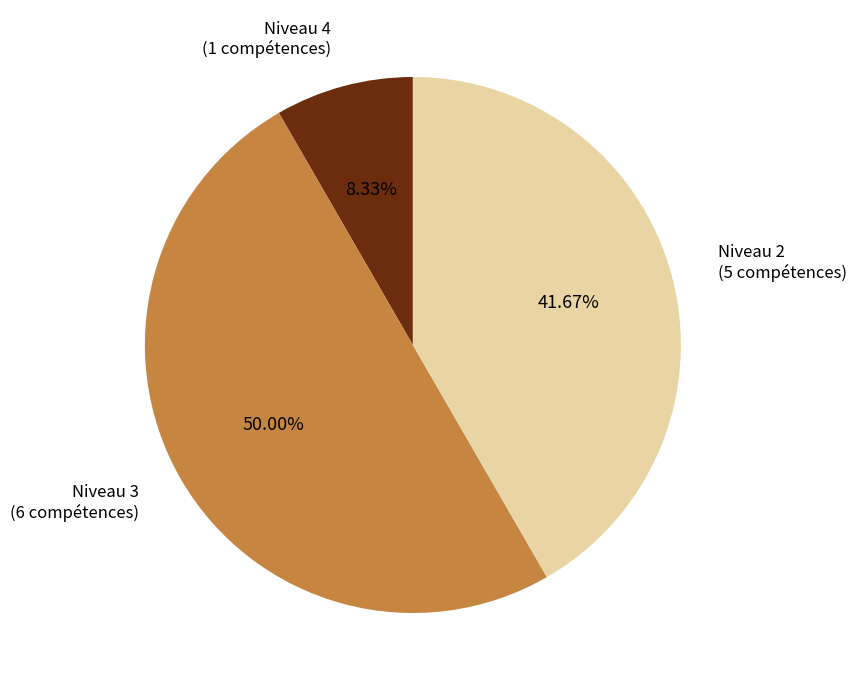

To the nearest percent, what is the difference between the largest and smallest slice percentages?

42%